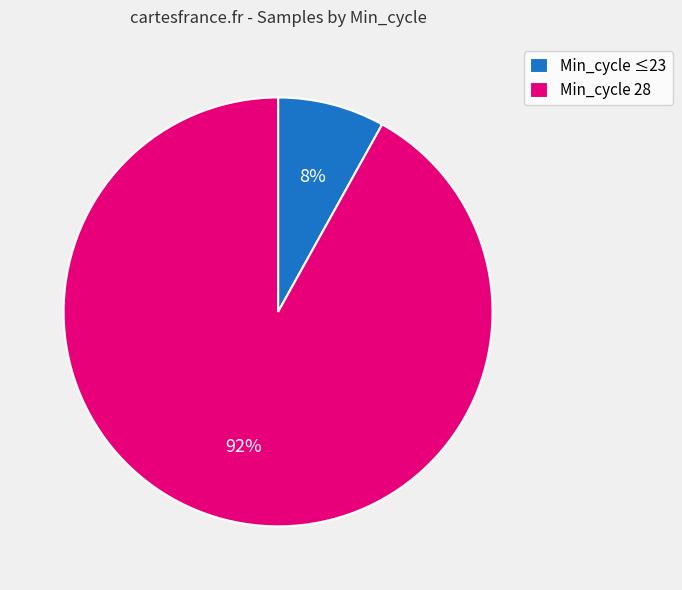

Between Min_cycle 28 and Min_cycle ≤23, which is larger?

Min_cycle 28